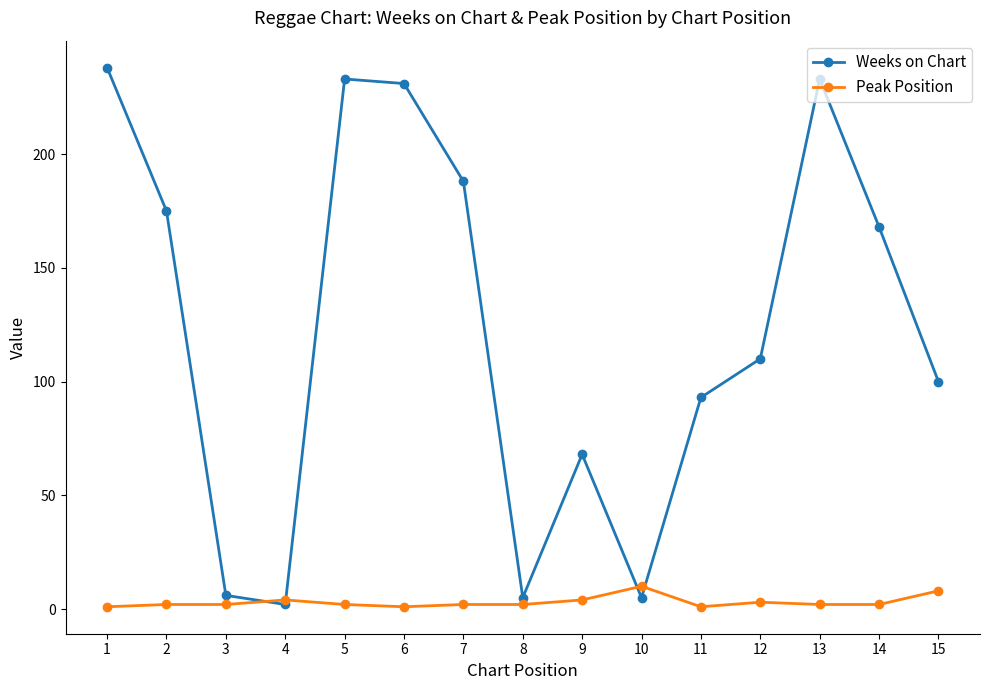

How many interior local peaks does the Weeks on Chart series have?

3